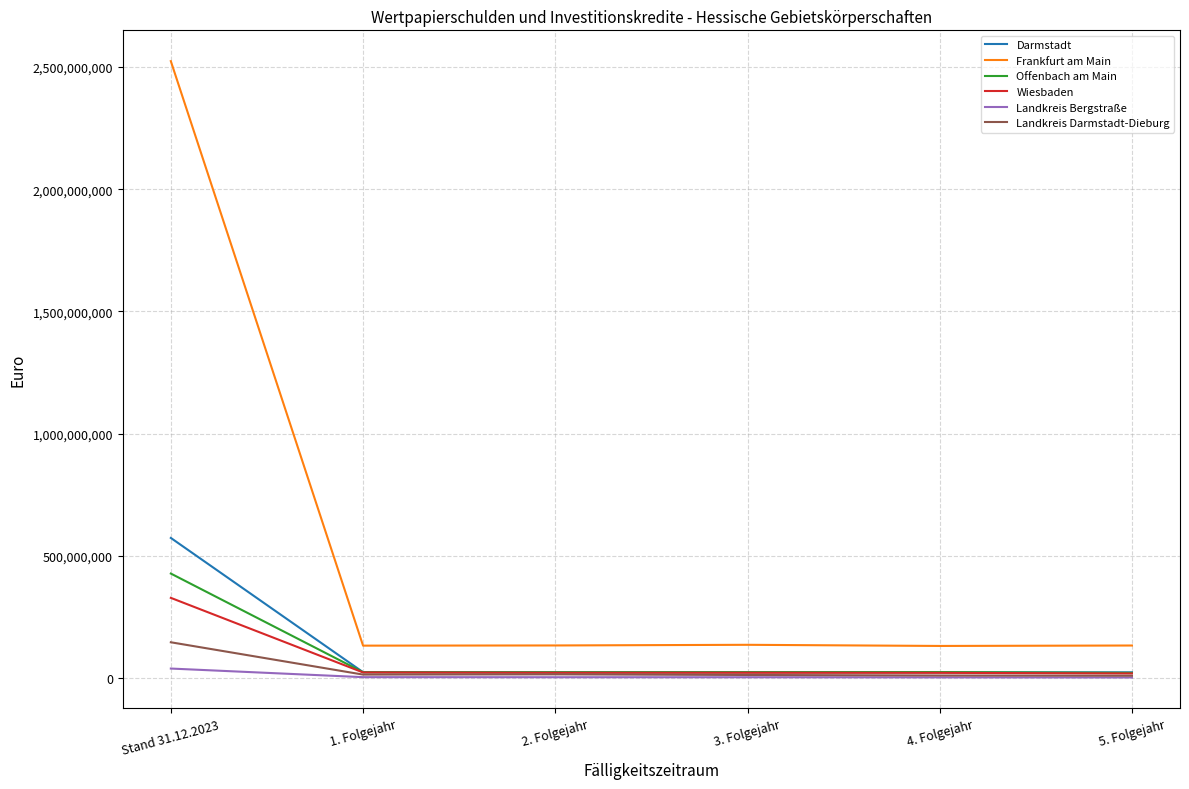

Which series has the largest range (max minus min)?

Frankfurt am Main